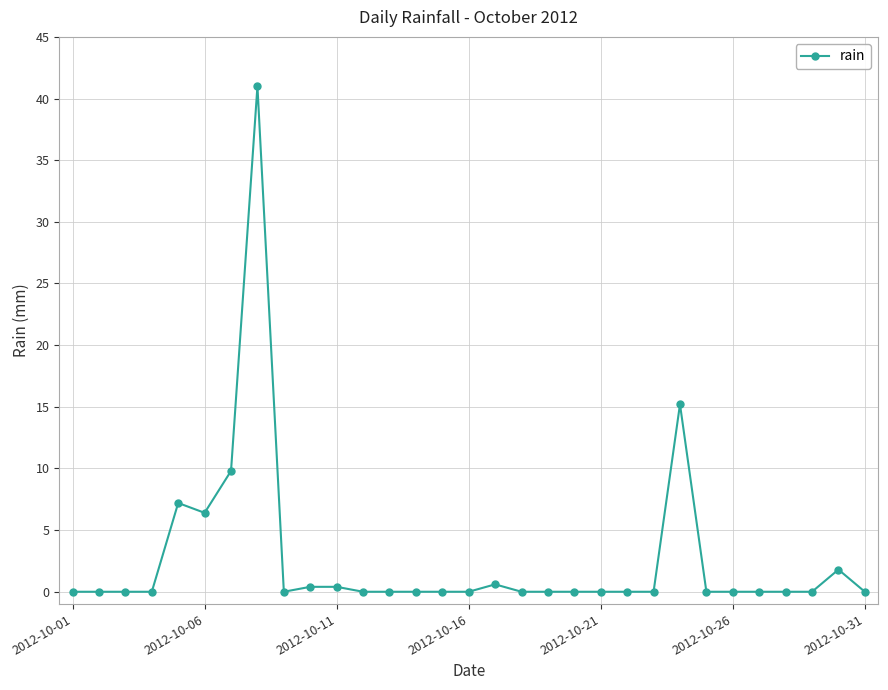

What is the difference between the second highest and second lowest values?

15.2